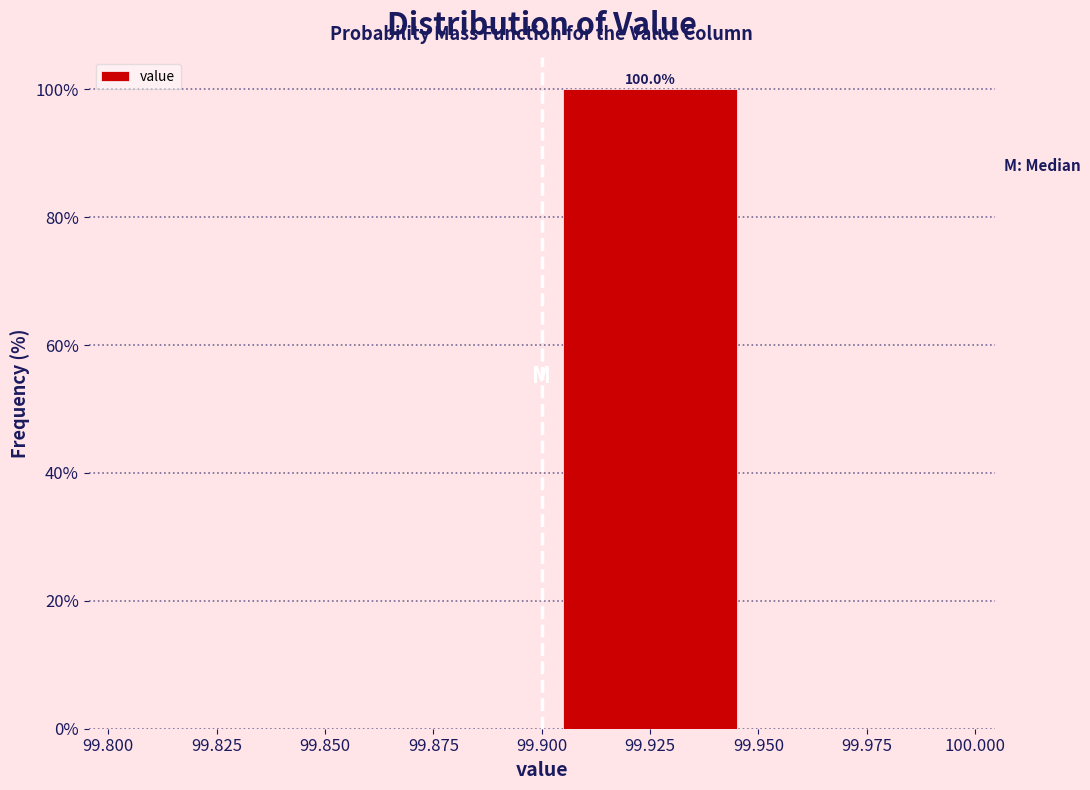

Which range on the x-axis has the tallest bar?

99.900 to 99.950